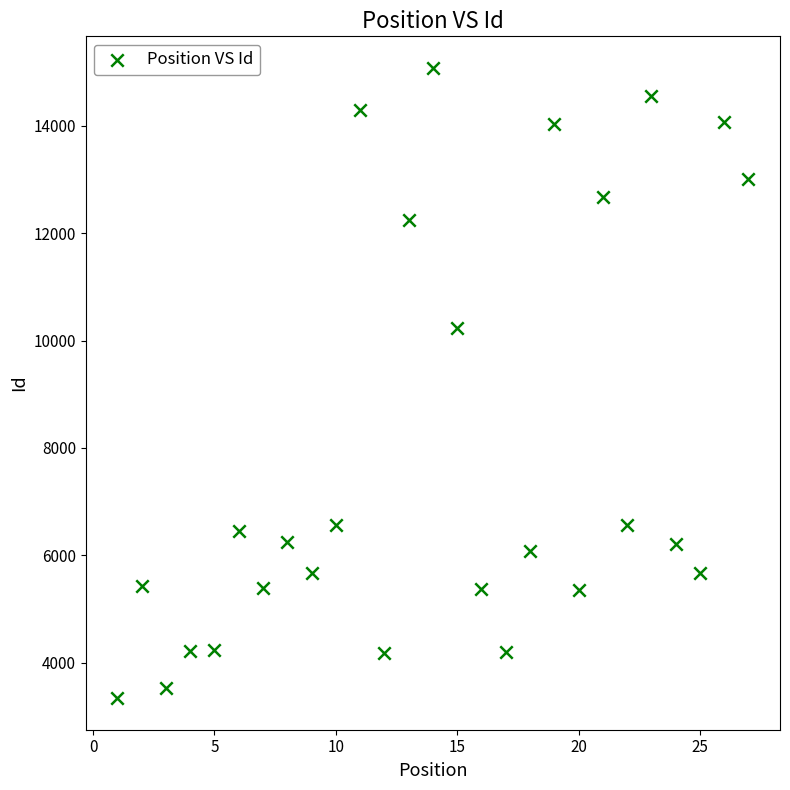

What is the range of Y values (max minus min)?

11736